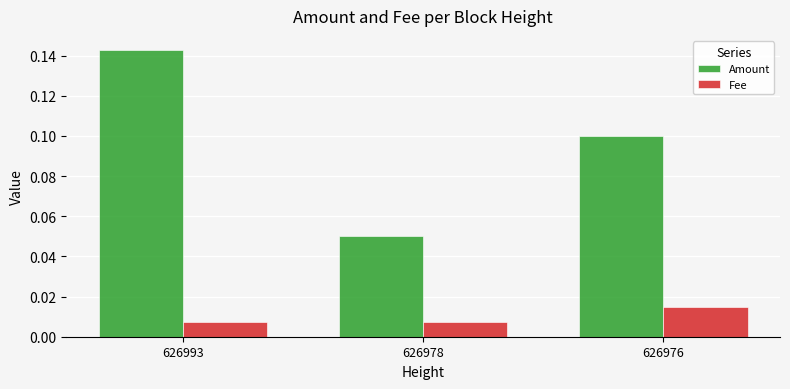

Count the Fee values in the range 0 to 1.

3